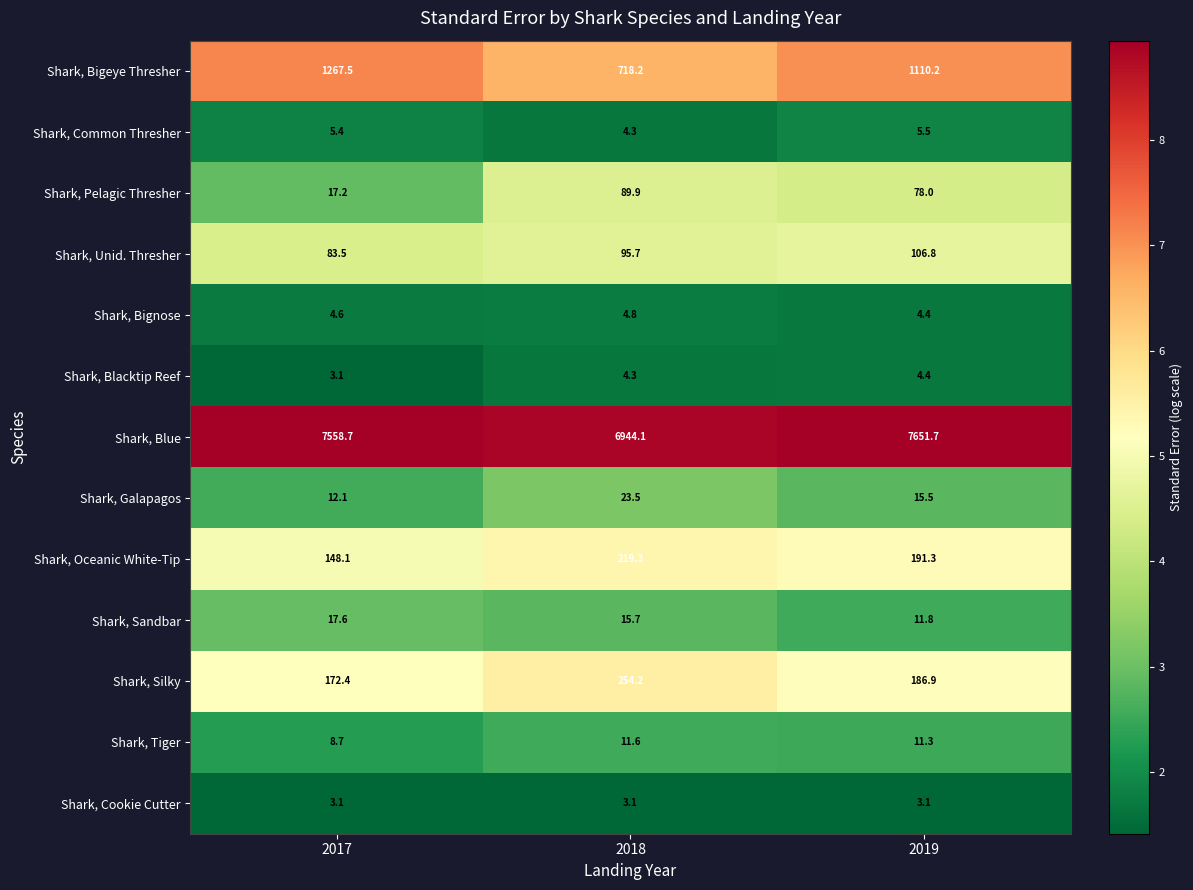

Count the number of categories in the chart.

3